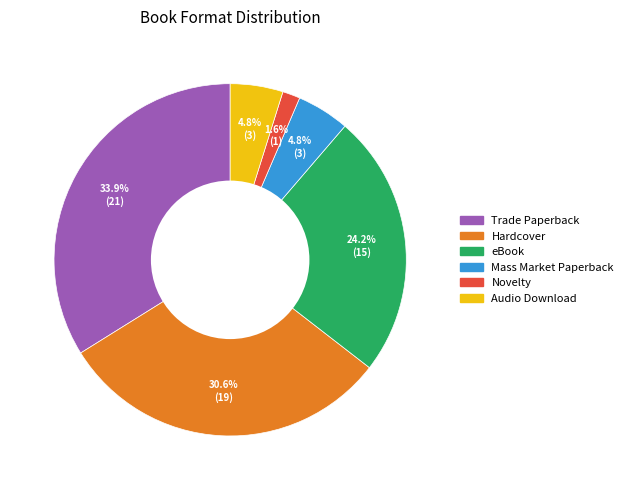

Between Hardcover and Mass Market Paperback, which is larger?

Hardcover